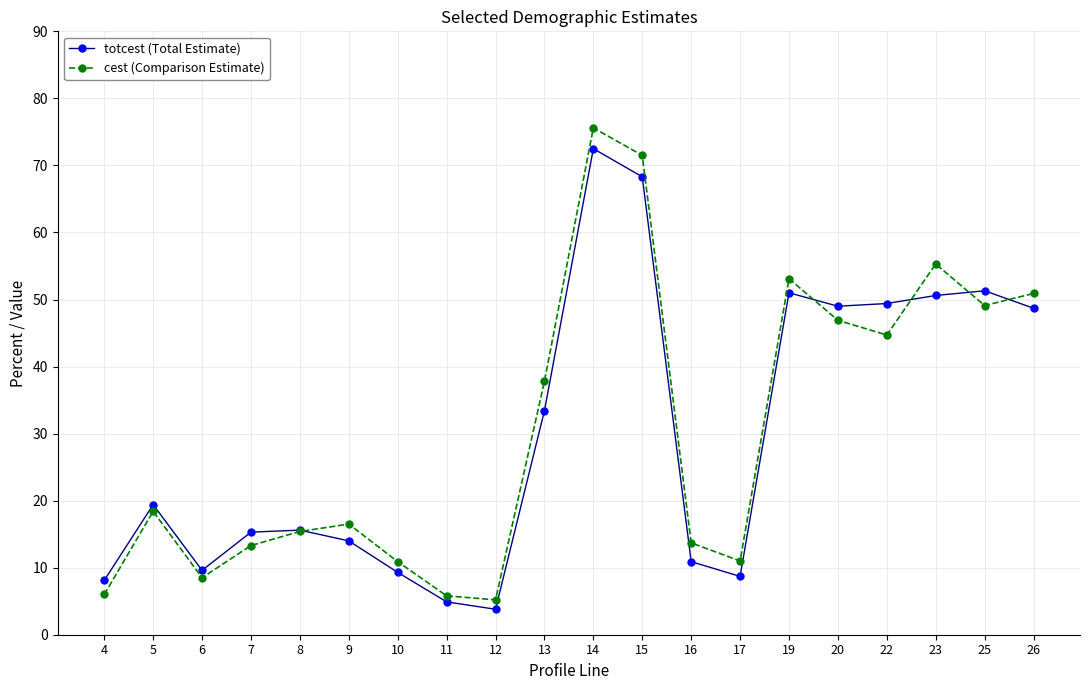

True or false: totcest (Total Estimate) and cest (Comparison Estimate) cross at least once.

True